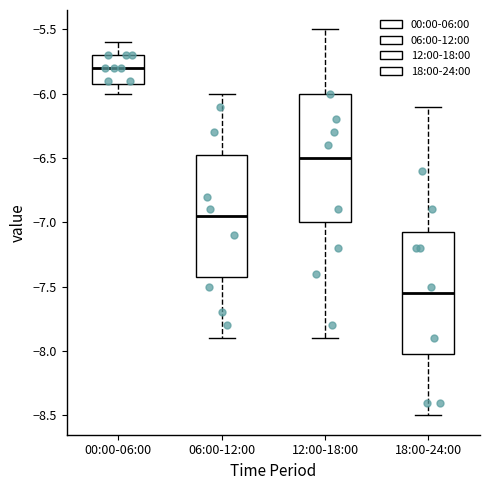

Which box's median line is the lowest?

18:00-24:00